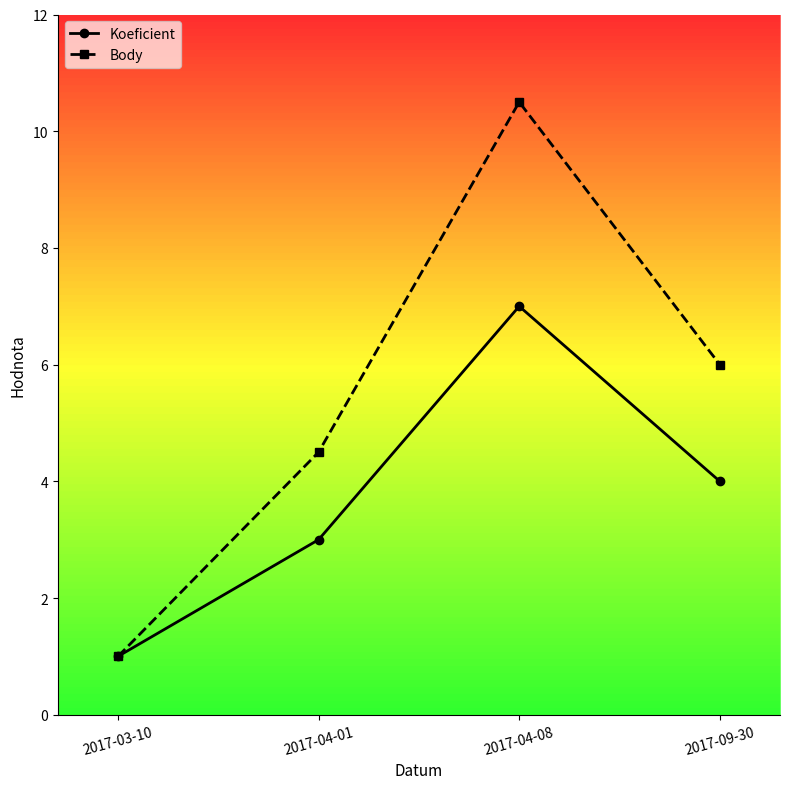

Does the chart display data point markers on the line(s)?

Yes